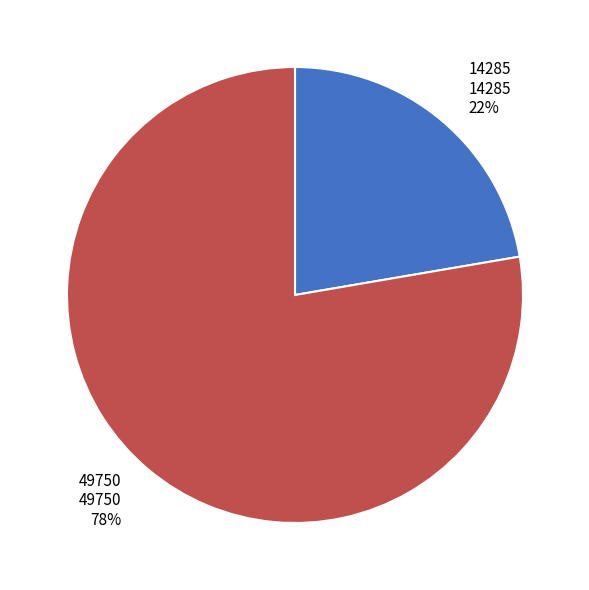

To the nearest percent, what is the average slice percentage?

50%